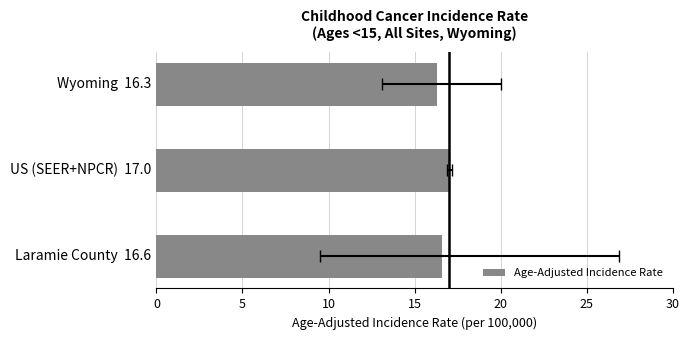

What is the value of the 1st bar from the left?

16.3